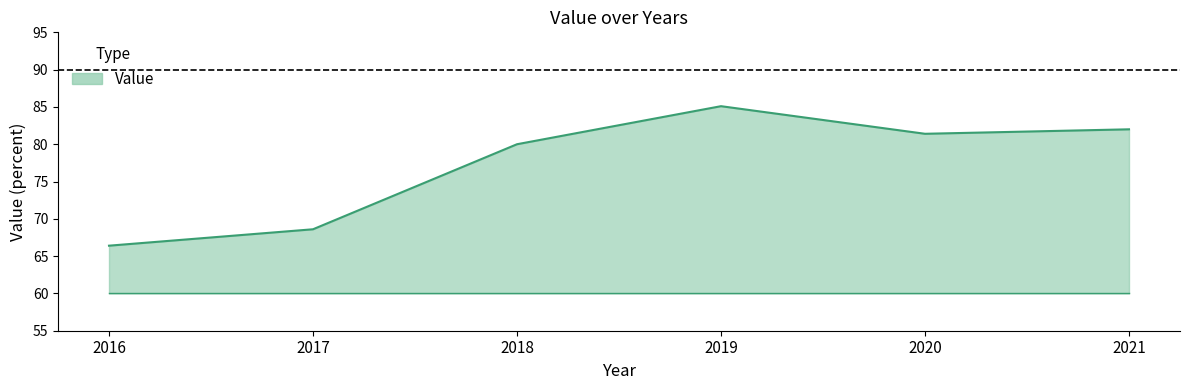

The value at 2017 is 68.6. True or false?

True